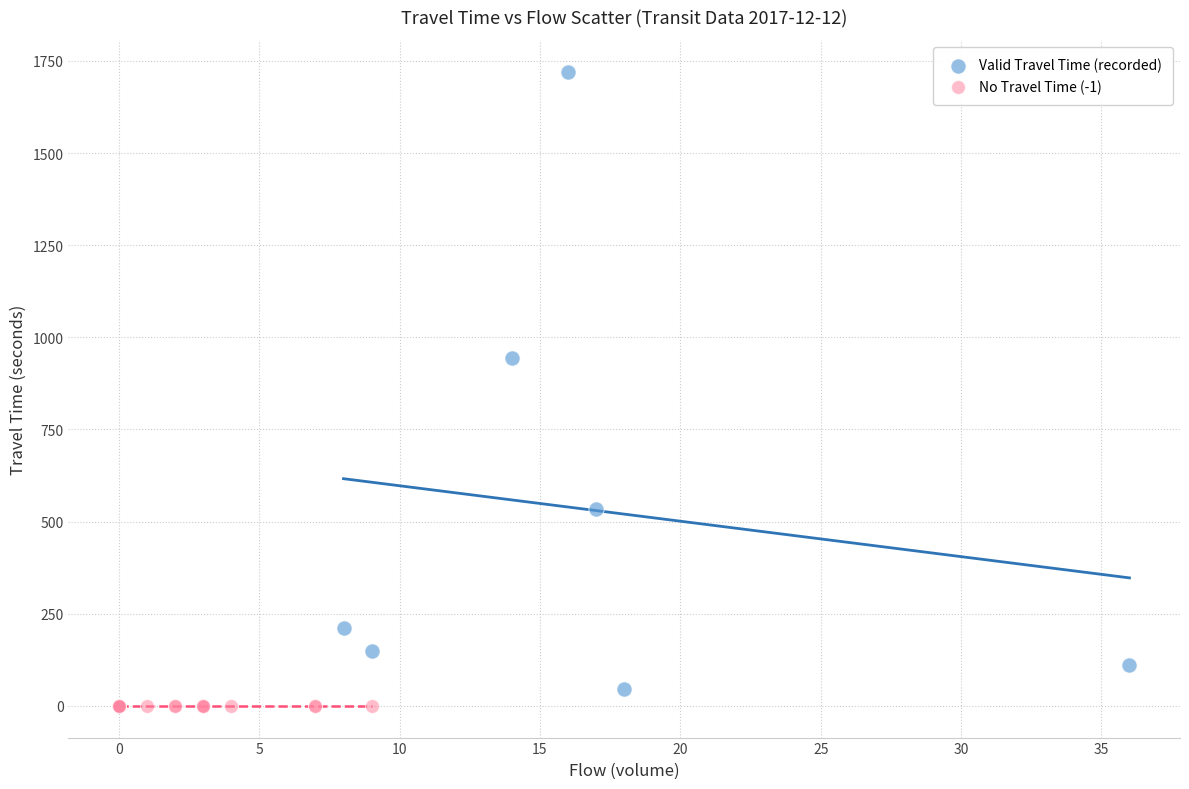

Which series contains the highest Y value?

Valid Travel Time (recorded)